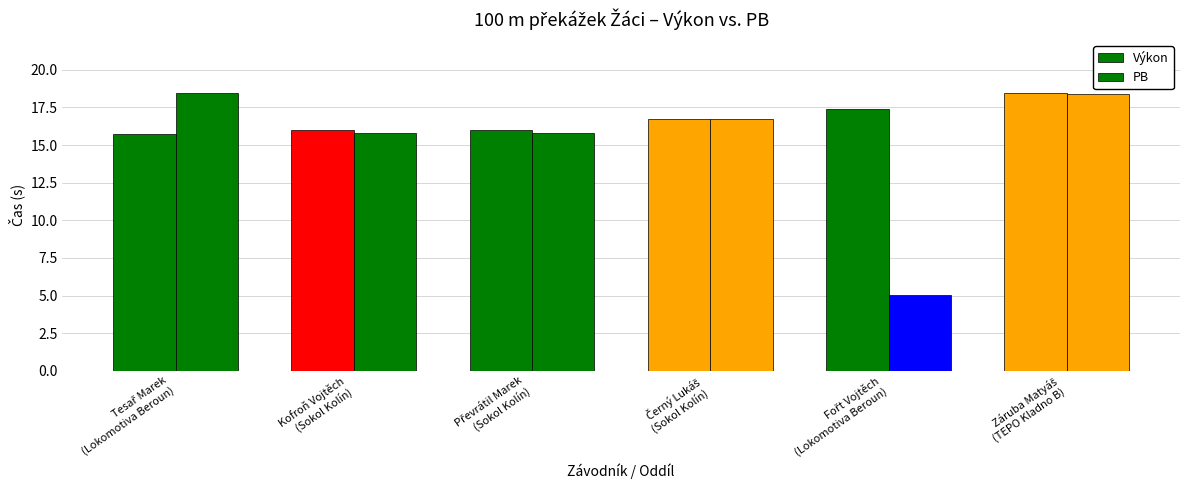

How many groups of bars are there?

6